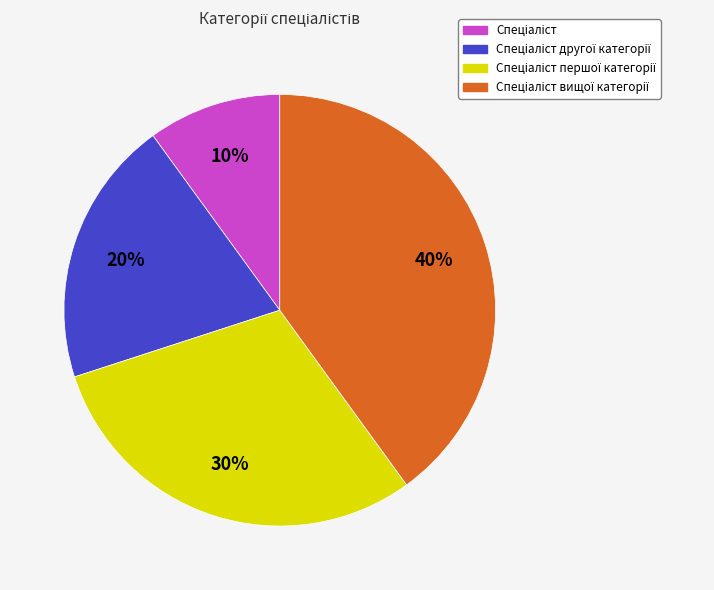

Is there a majority slice in this chart?

No